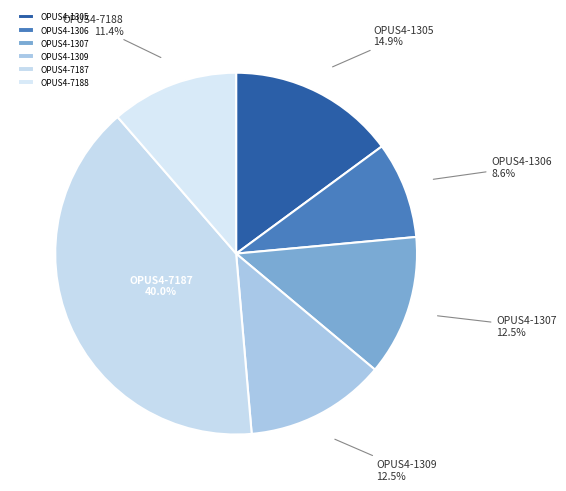

To the nearest percent, what is the difference between the OPUS4-1307 and OPUS4-1305 slice percentages?

2%